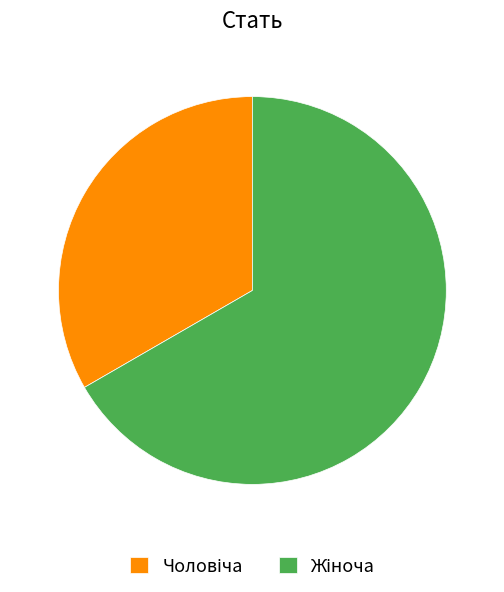

Does any single category account for the majority?

Yes